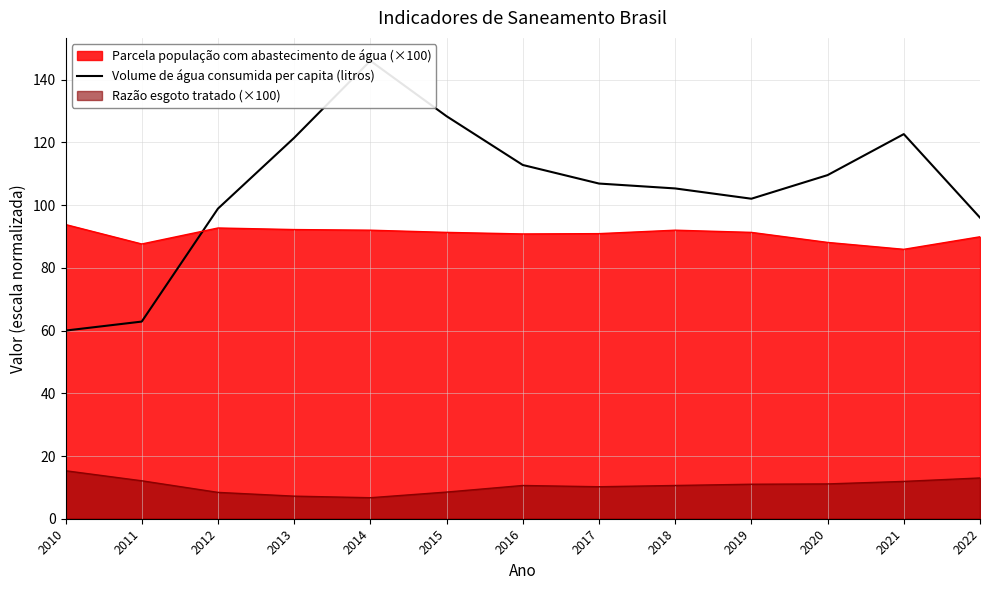

What is the ratio of the value at 2012 to the value at 2015?

0.8